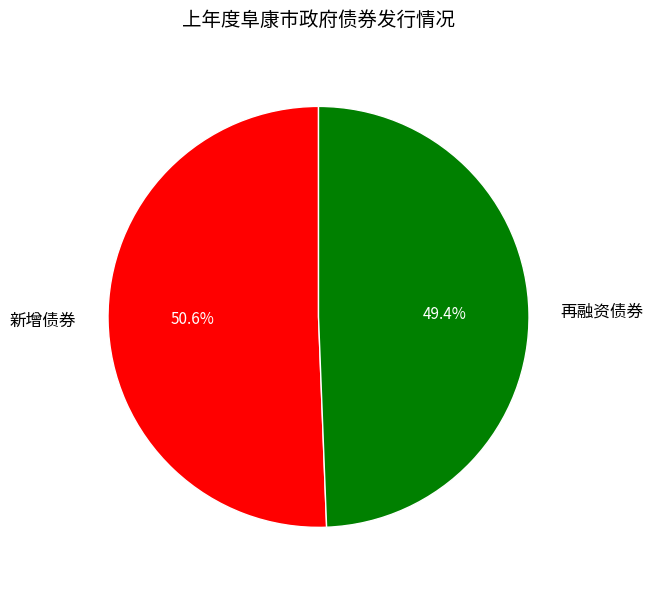

The 再融资债券 slice represents 49% of the pie. True or false?

True